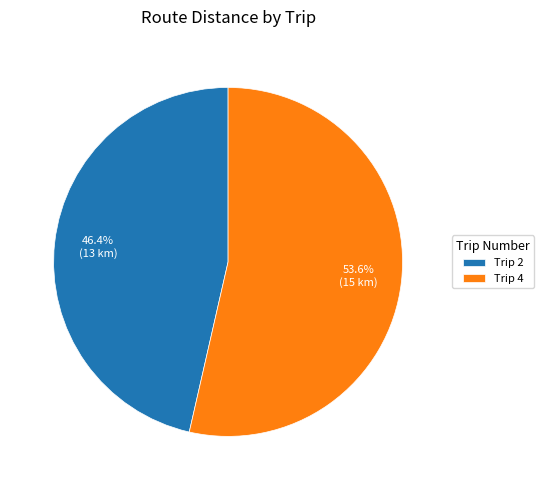

Which slice is the largest?

Trip 4